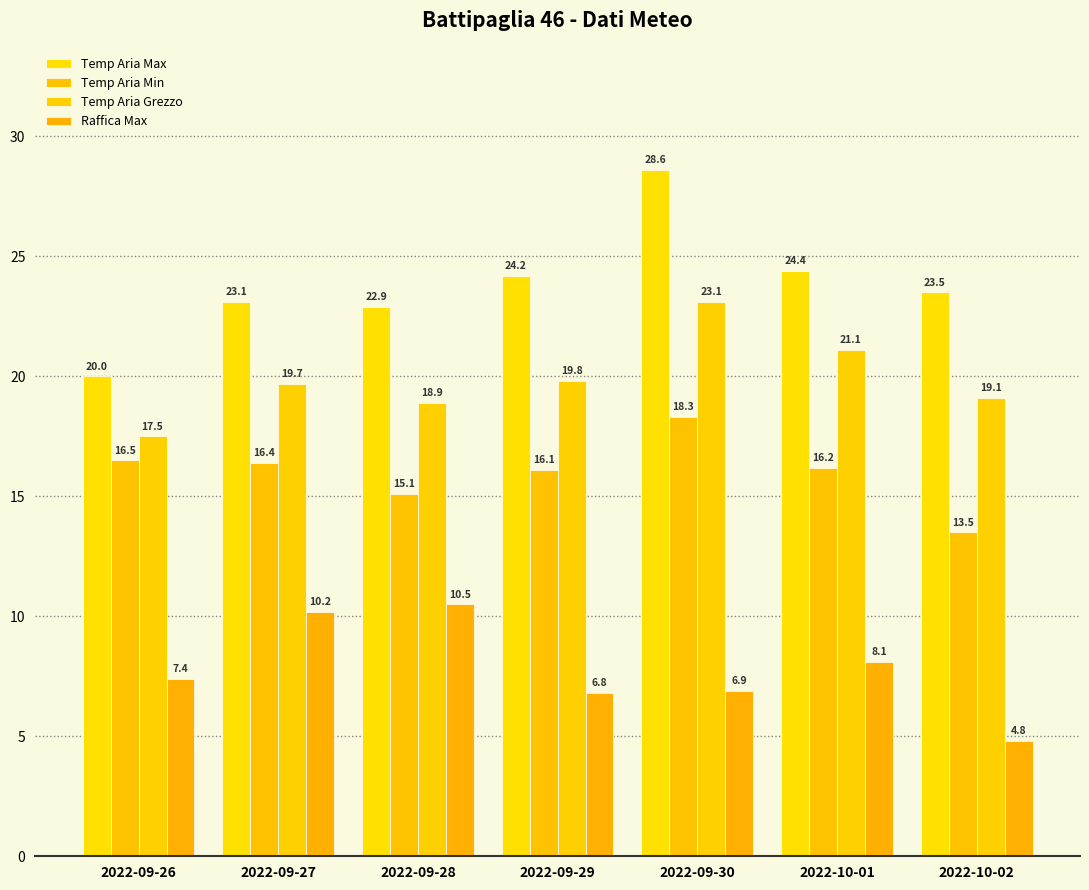

Is it true that Raffica Max equals 5.6 at 2022-10-01?

False